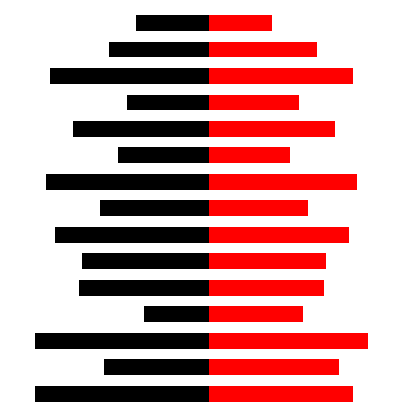

The Item Id (Black) series shows -85 at 6. True or false?

True